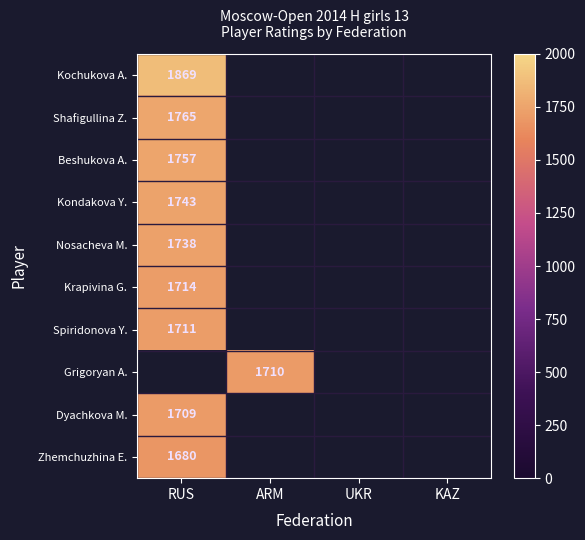

True or false: Beshukova A. has a value of 1757 at RUS.

True